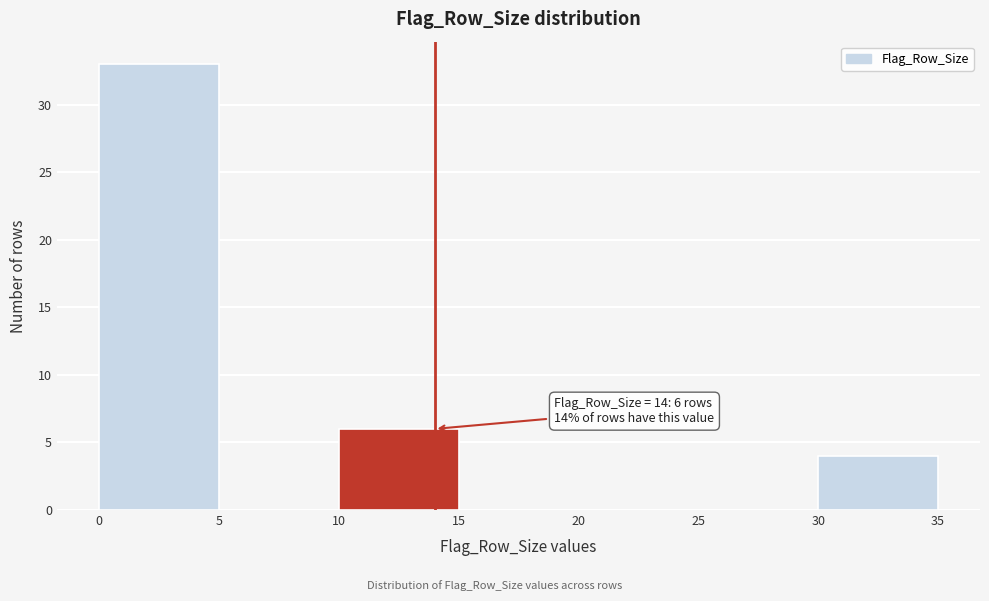

Which range on the x-axis has the tallest bar?

0 to 5